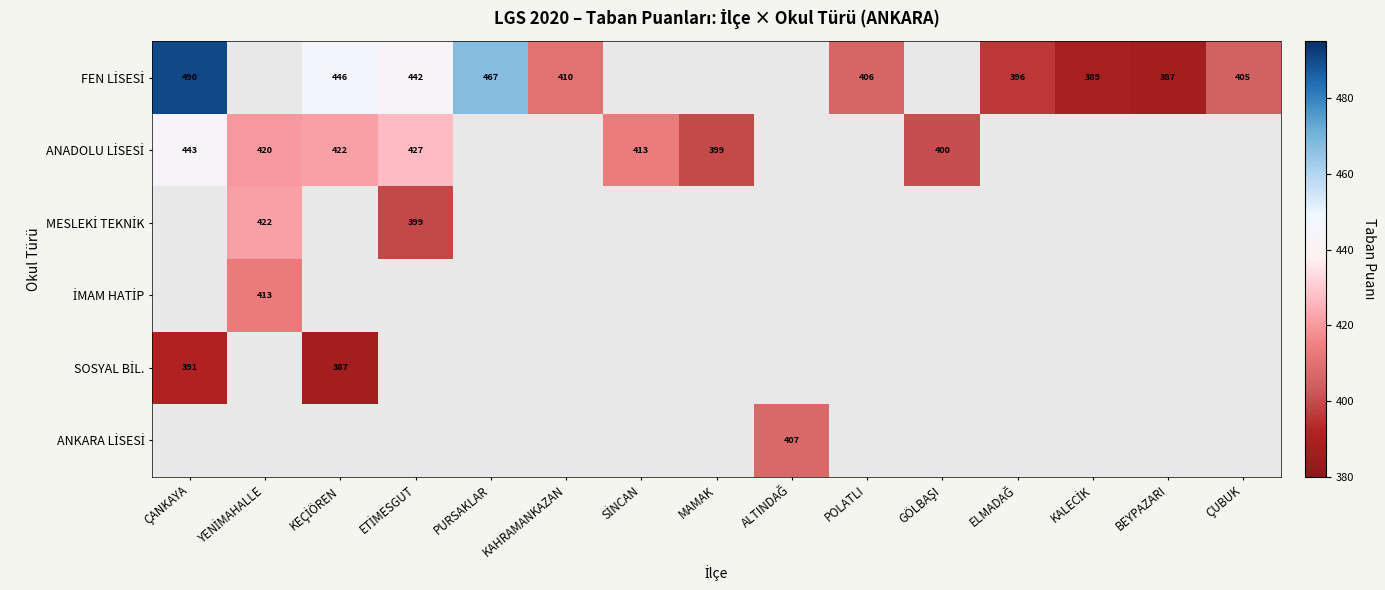

Which label corresponds to the smallest value in the chart?

YENİMAHALLE